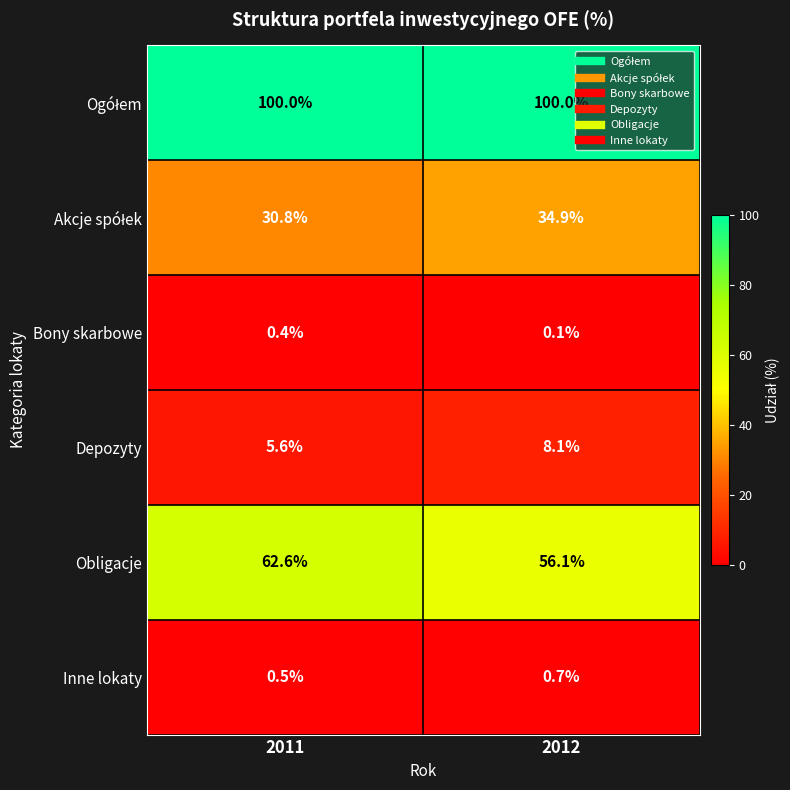

Which label corresponds to the smallest value in the chart?

2012